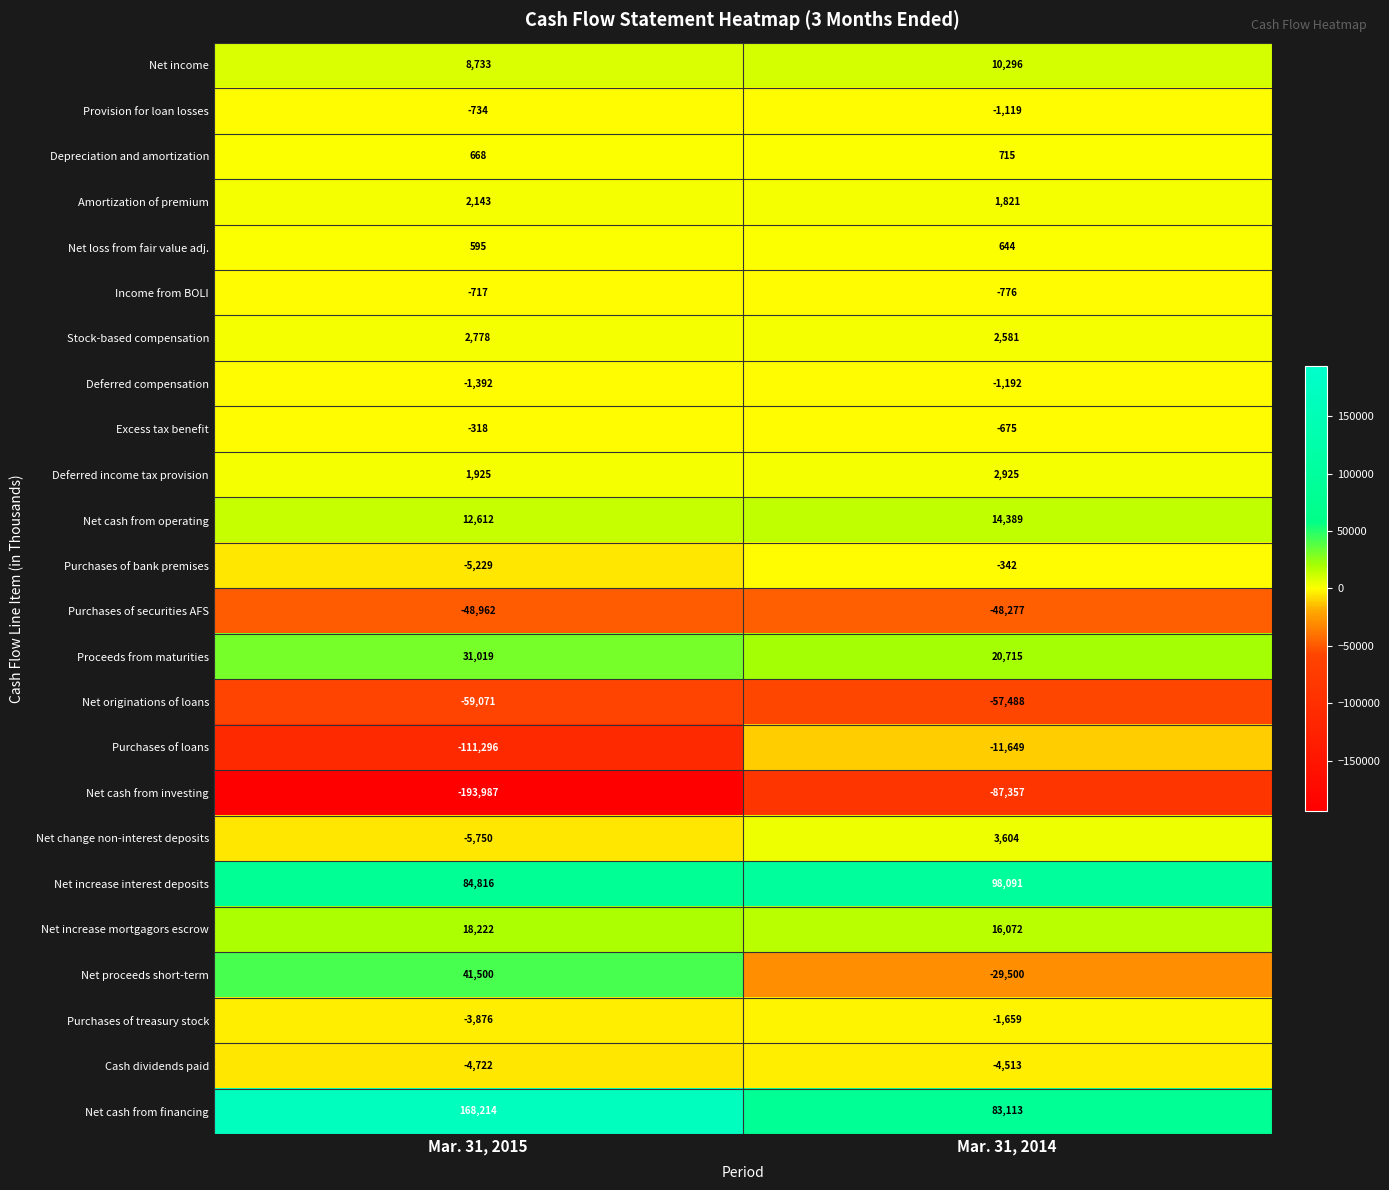

Which series has the largest total across all categories?

Net cash from financing